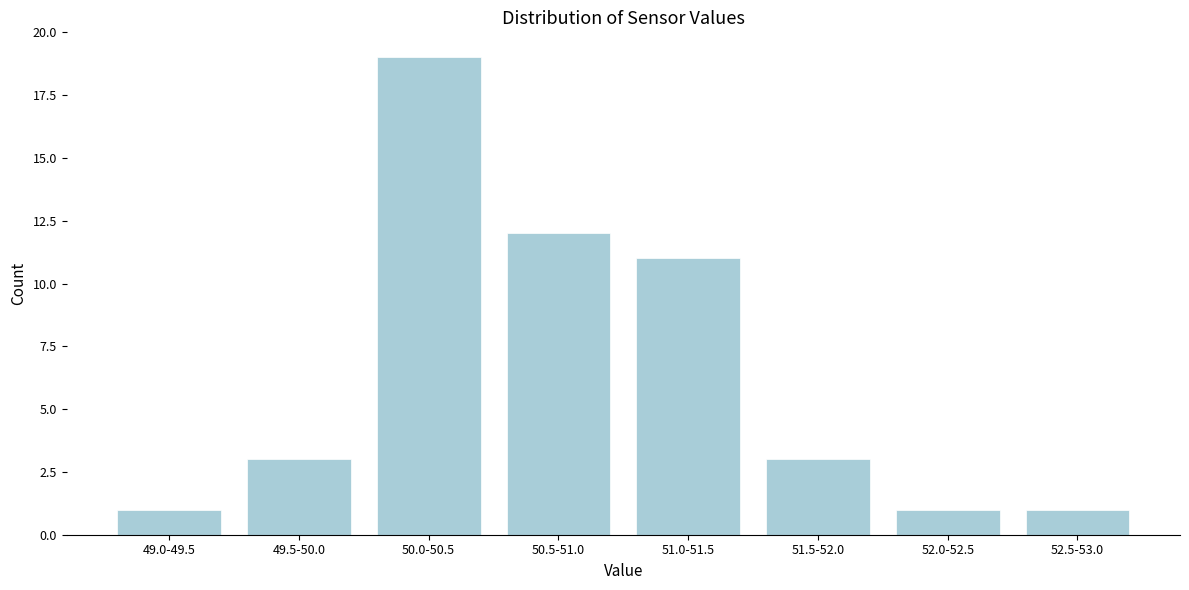

Reading left to right, what are all the values shown in this chart?

49.0-49.5=1	49.5-50.0=3	50.0-50.5=19	50.5-51.0=12	51.0-51.5=11	51.5-52.0=3	52.0-52.5=1	52.5-53.0=1